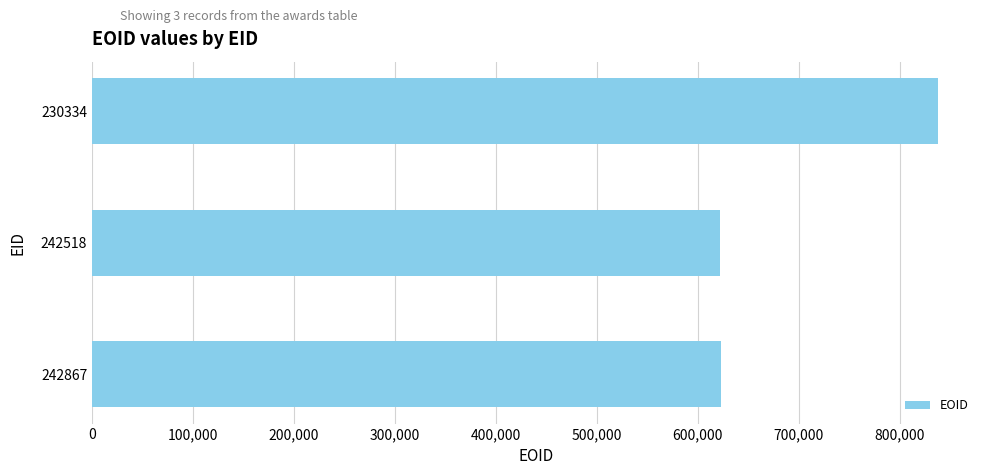

Approximately how many times larger is the value at 242867 compared to 230334?

0.7